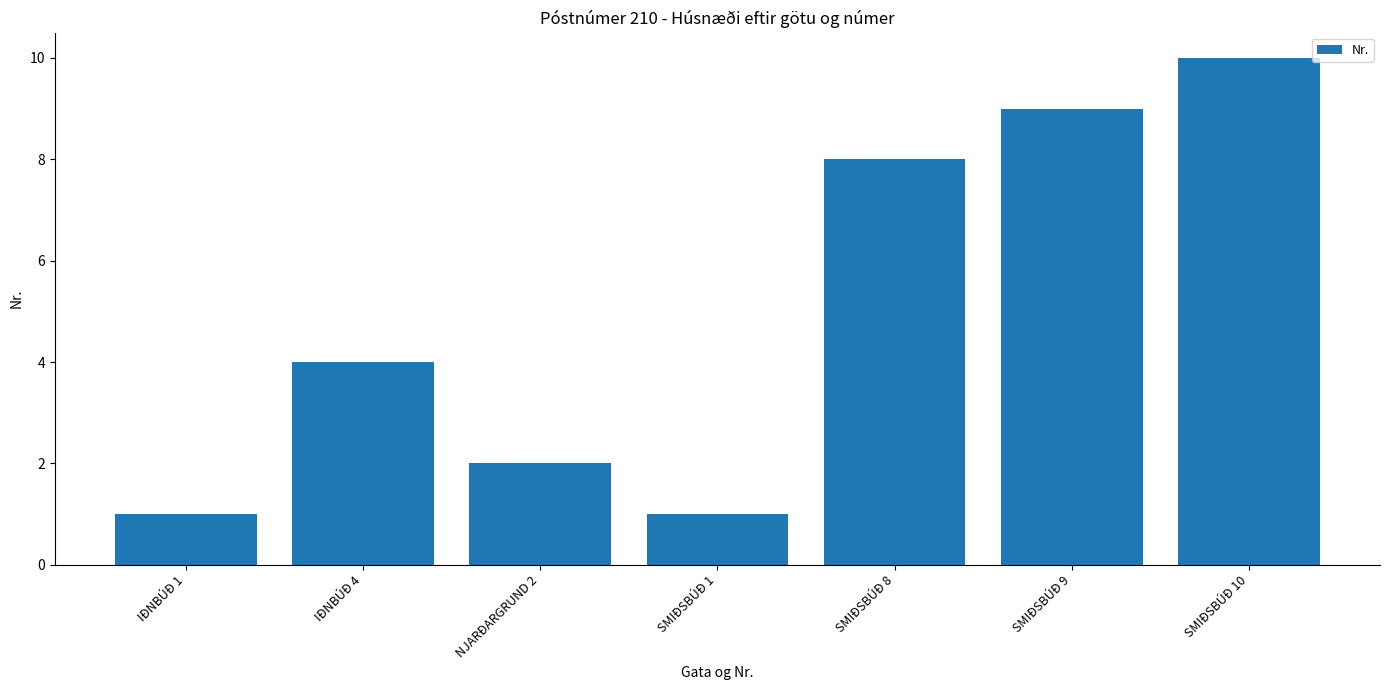

Between IÐNBÚÐ 4 and NJARÐARGRUND 2, which is larger?

IÐNBÚÐ 4